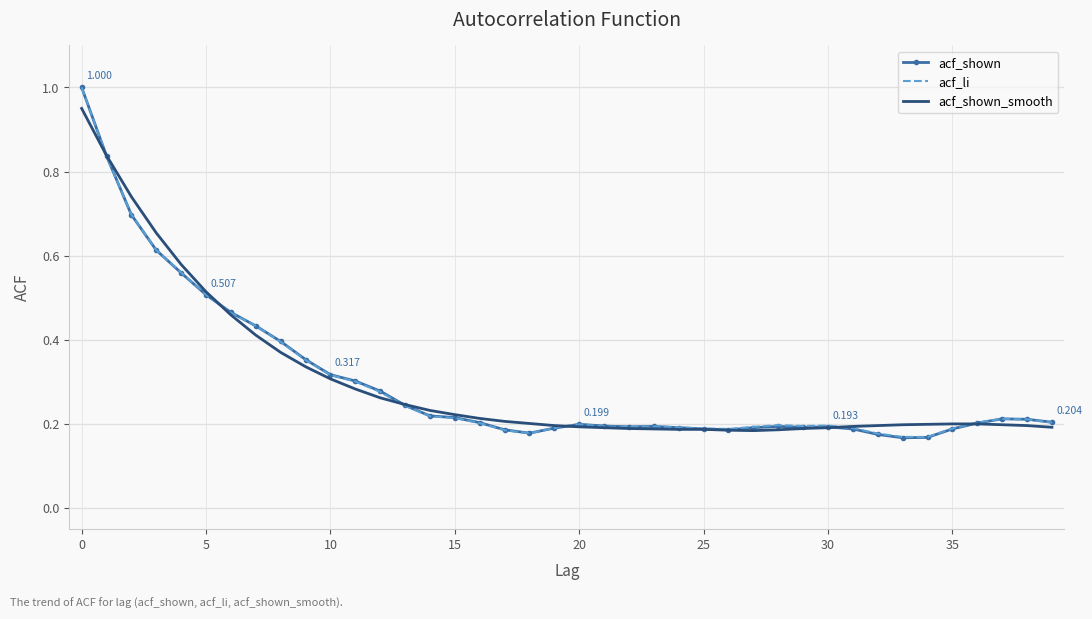

Which series has the largest range (max minus min)?

acf_shown